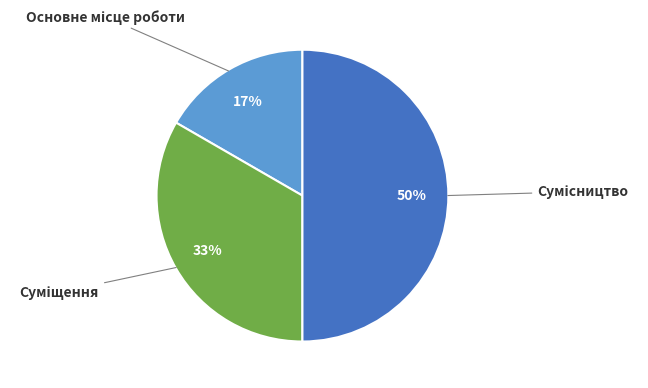

How many segments does this pie chart have?

3